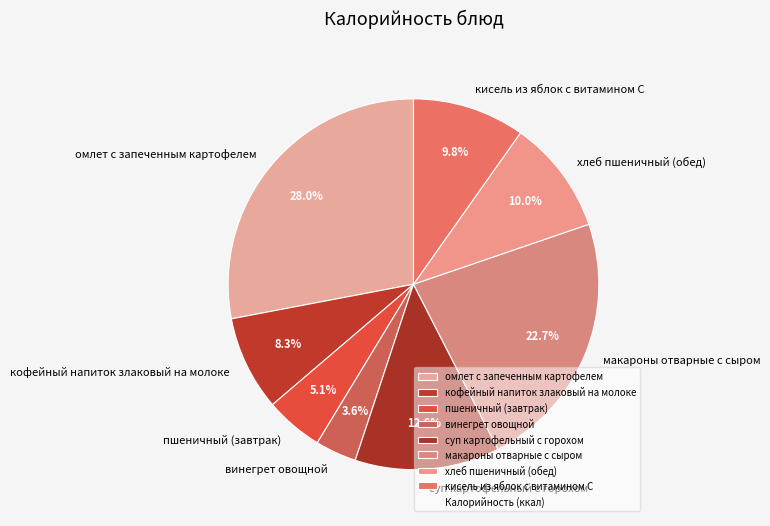

To the nearest percent, what is the difference between the пшеничный (завтрак) and винегрет овощной slice percentages?

1%